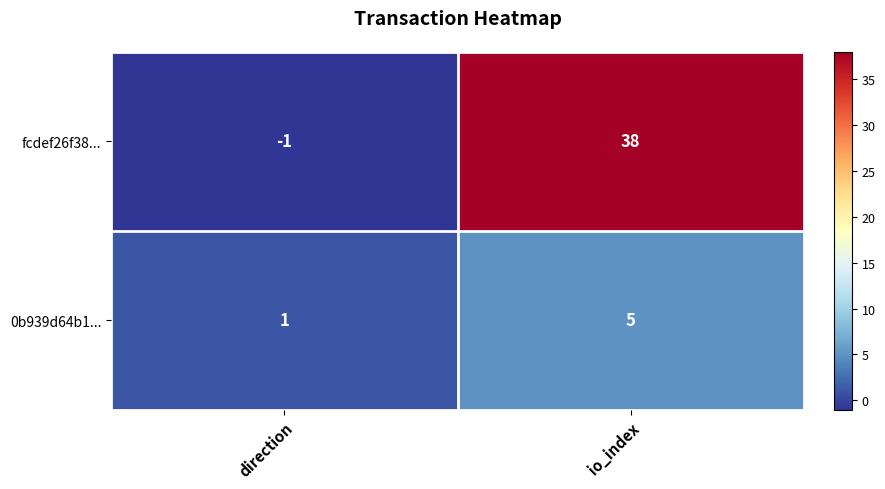

At direction, list the series in order from largest to smallest.

0b939d64b1..., fcdef26f38...